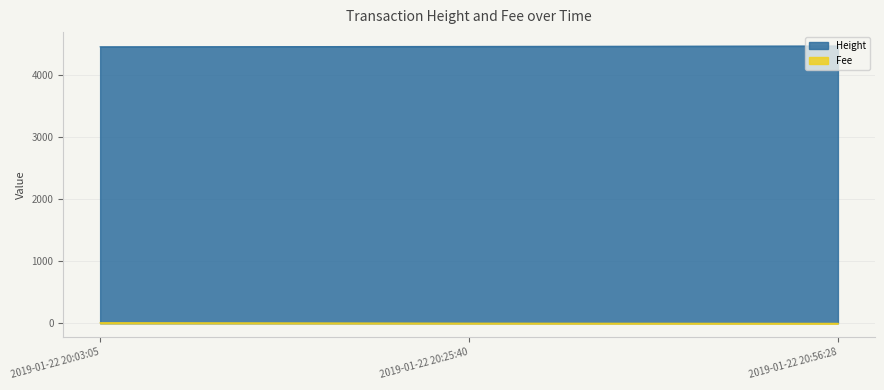

Rank the series at 2019-01-22 20:25:40 from lowest to highest value.

Fee, Height